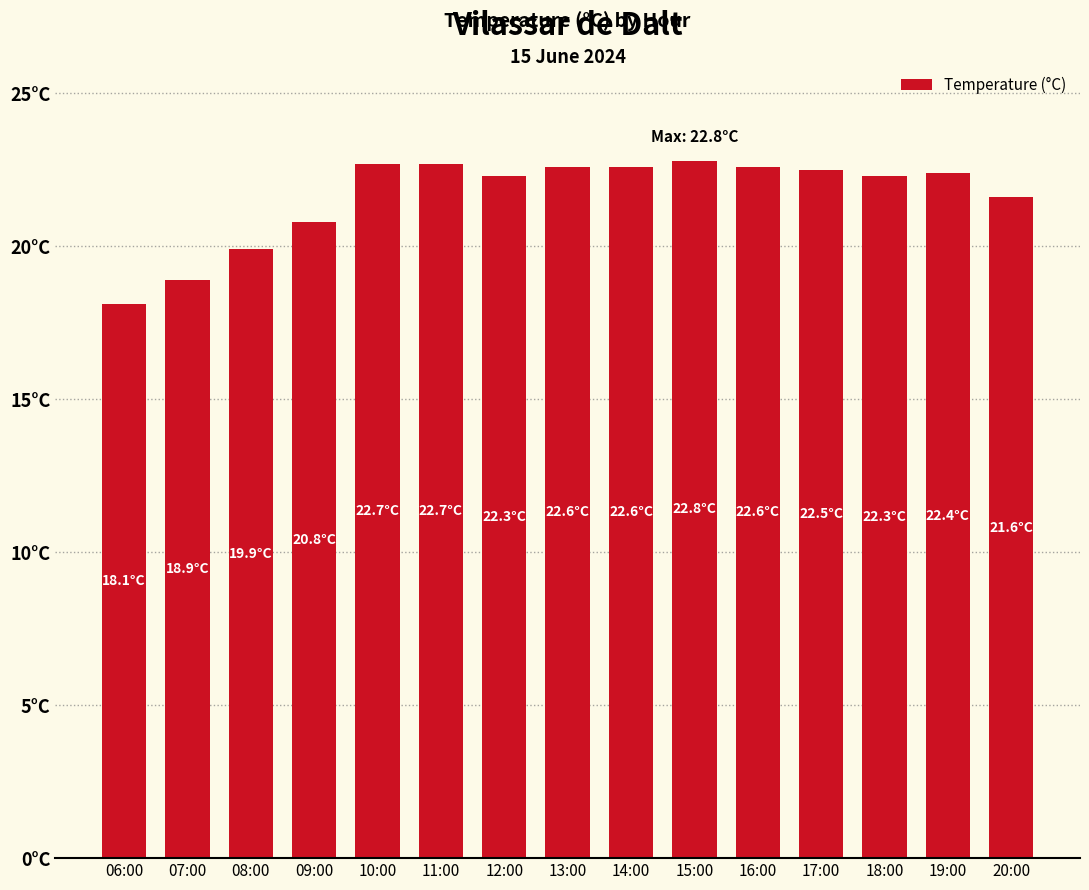

At which label is the value closest to 20?

08:00